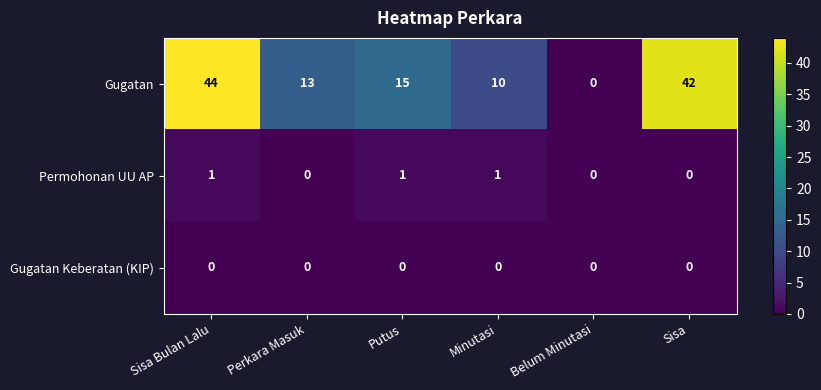

Is it true that Permohonan UU AP equals 1 at Sisa Bulan Lalu?

True